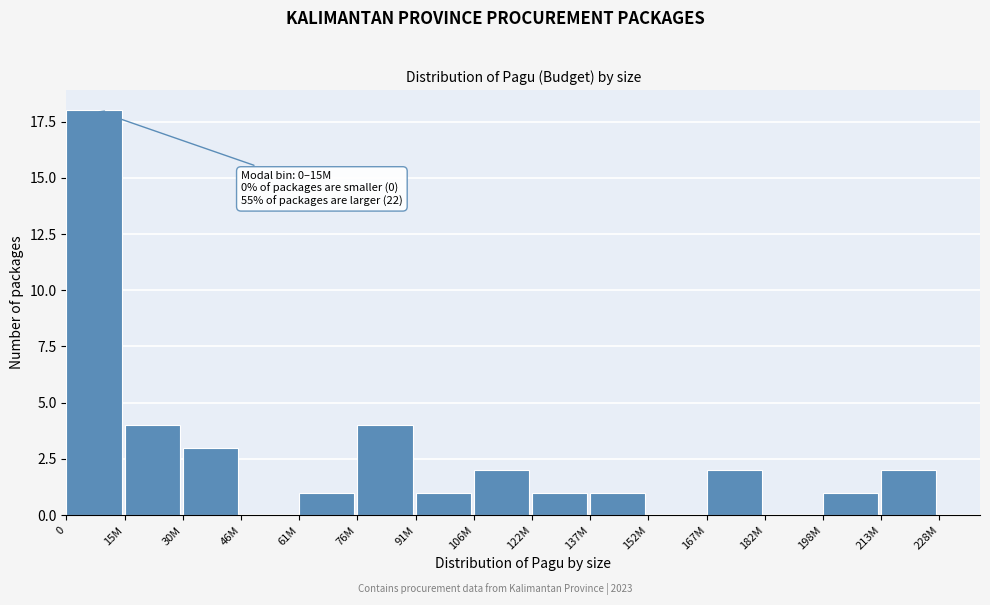

Reading left to right, list all the values displayed in this chart.

0=18	15M=4	30M=3	46M=0	61M=1	76M=4	91M=1	106M=2	122M=1	137M=1	152M=0	167M=2	182M=0	198M=1	213M=2